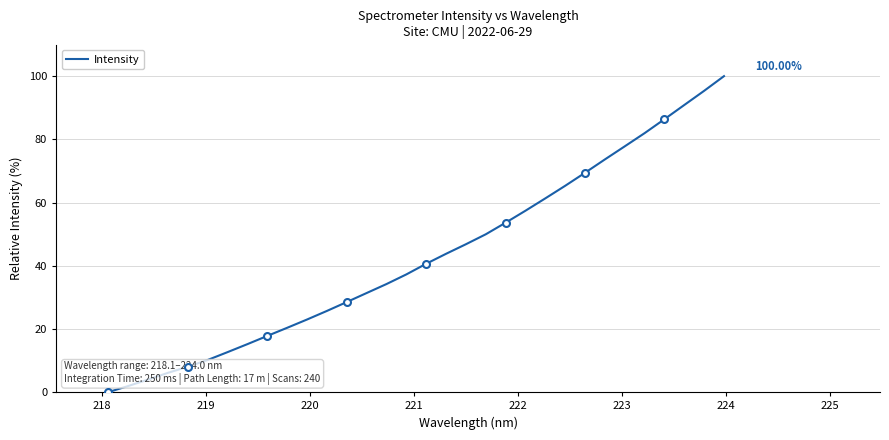

The chart shows a value of 9.0 at 12. True or false?

False